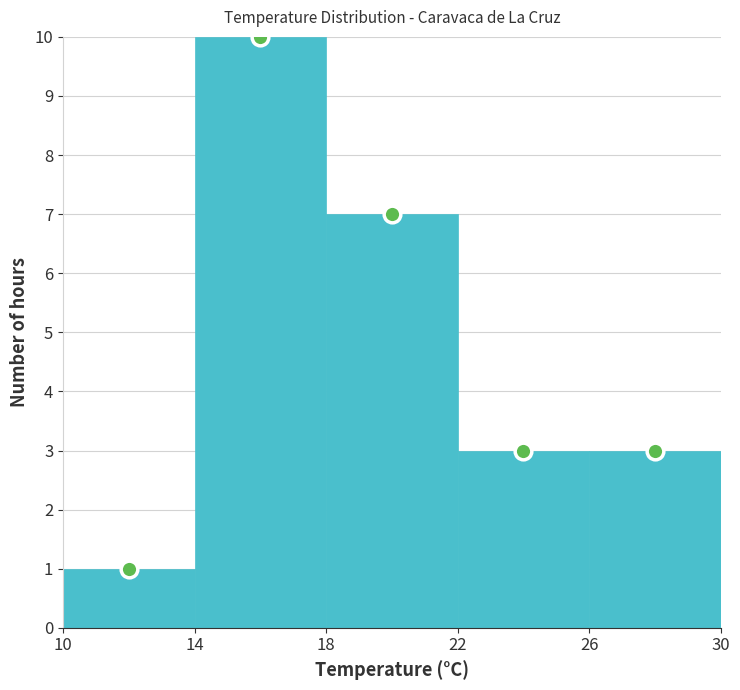

Reading left to right, transcribe this chart: for each bar, give the range it covers on the x-axis and its height. The values are not printed on the chart, so give them approximately, as read against the axis.

10 to 14: 1
14 to 18: 10
18 to 22: 7
22 to 26: 3
26 to 30: 3